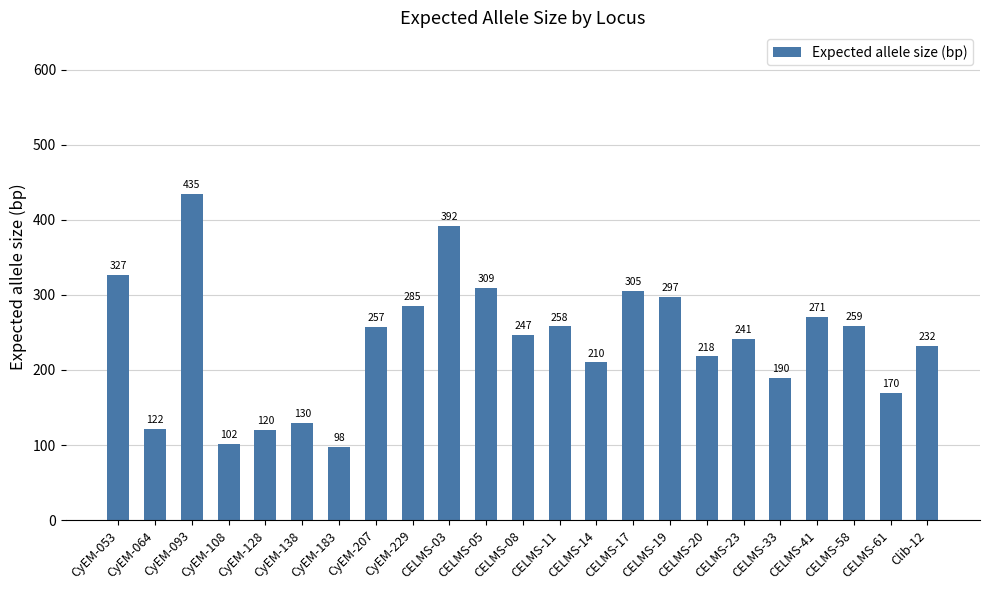

What is the maximum value shown in the chart?

435